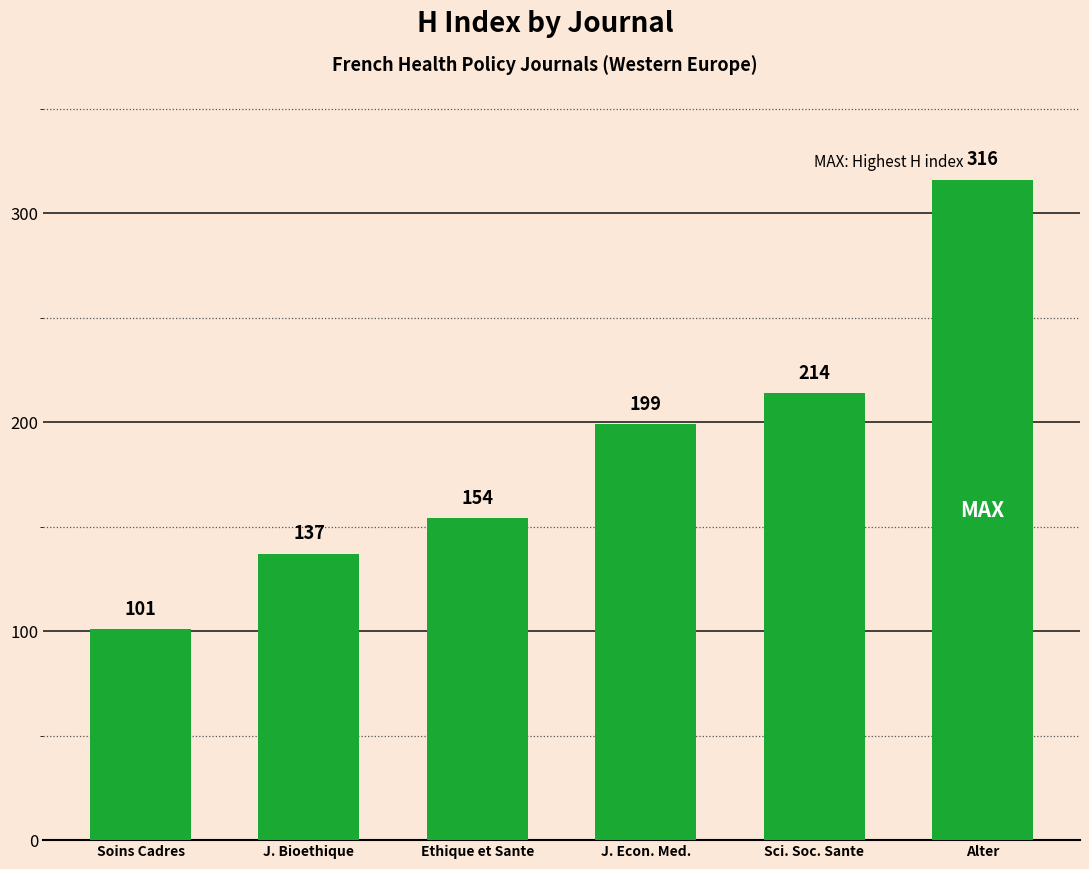

What is the average value?

187